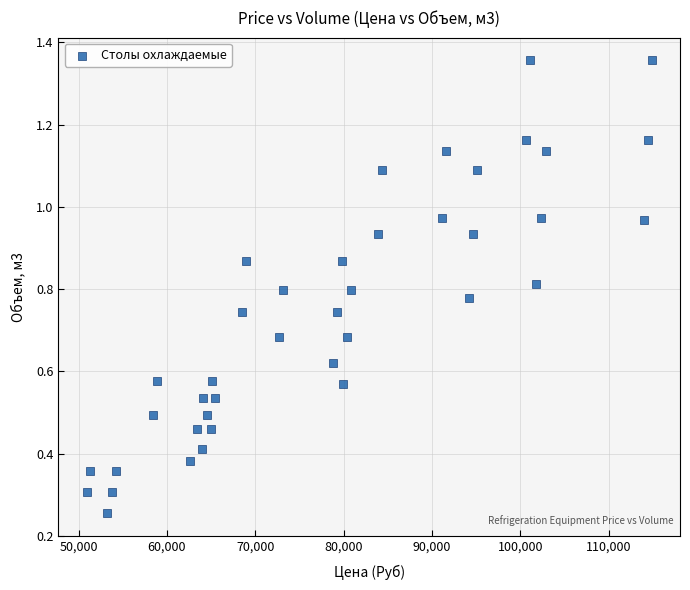

What is the range of X values (max minus min)?

63988.0